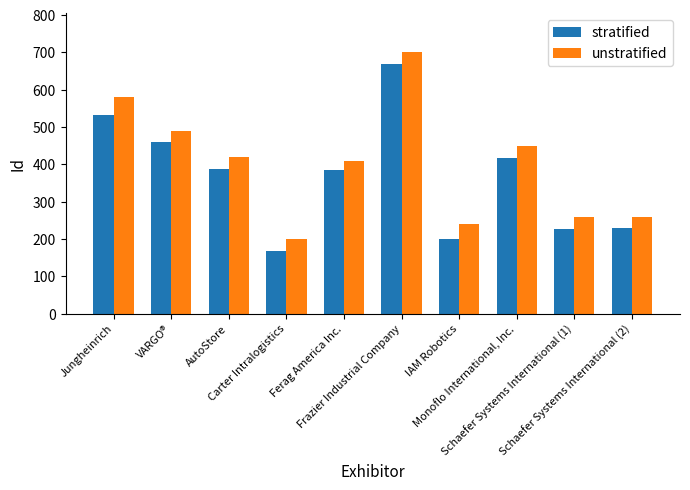

What is the difference between the maximum and minimum values in the unstratified series?

500